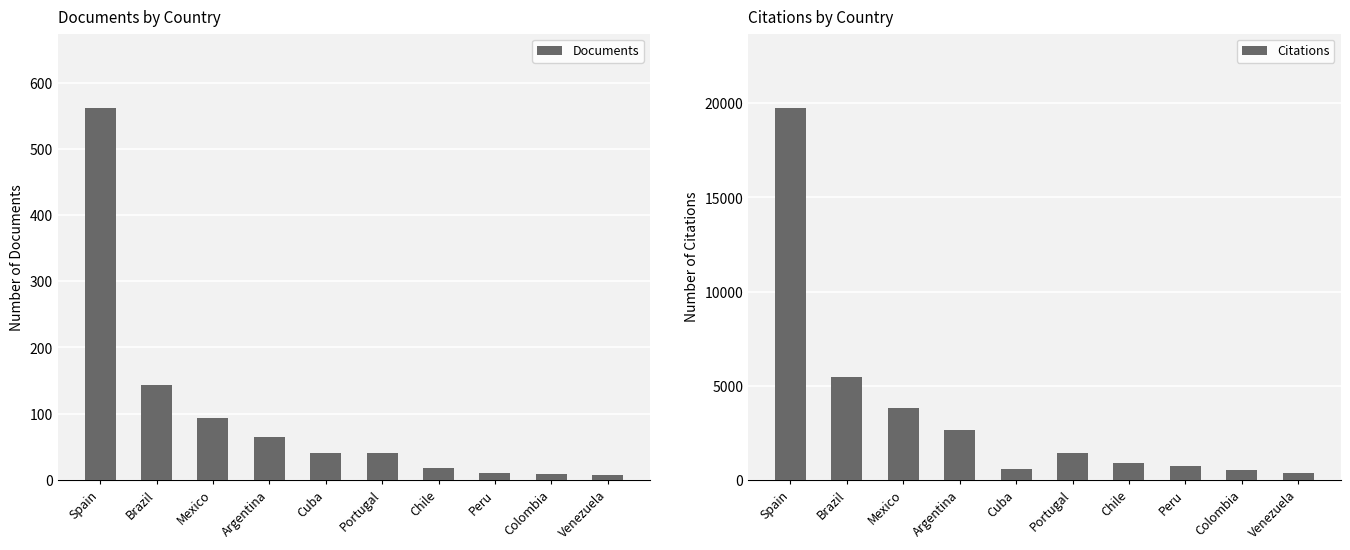

At which label does Documents first exceed 41?

Spain